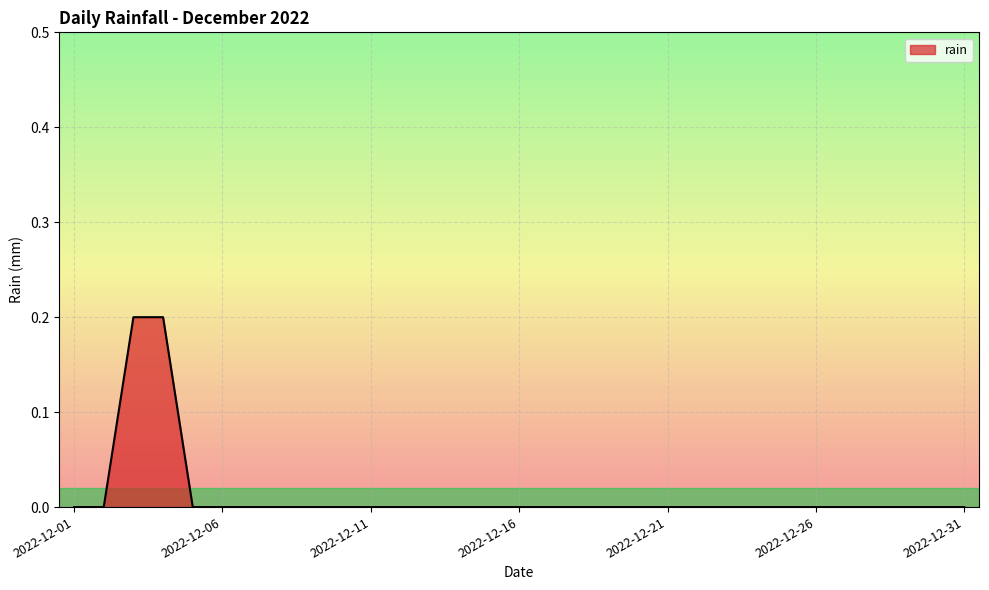

Does the chart display data point markers on the line(s)?

No